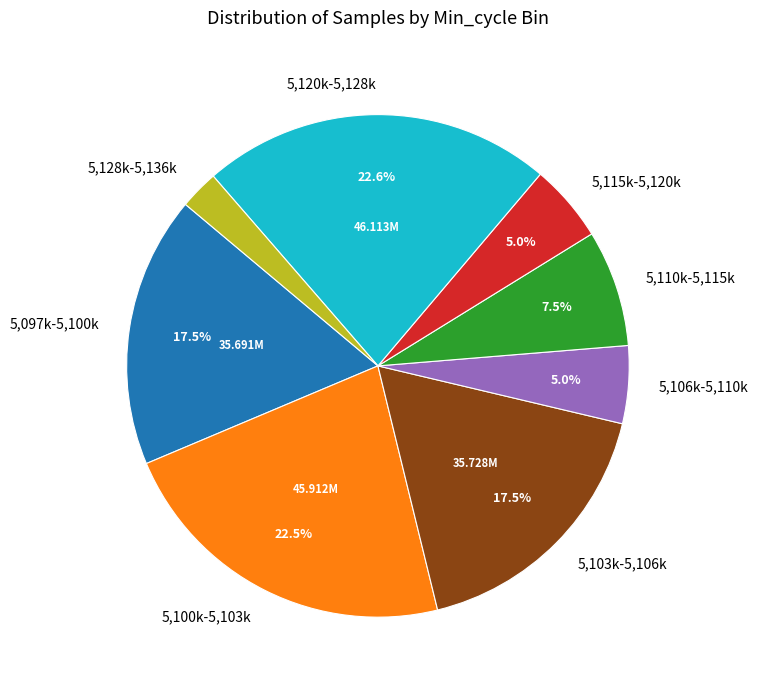

Does 5,120k-5,128k represent more than half of the total?

No